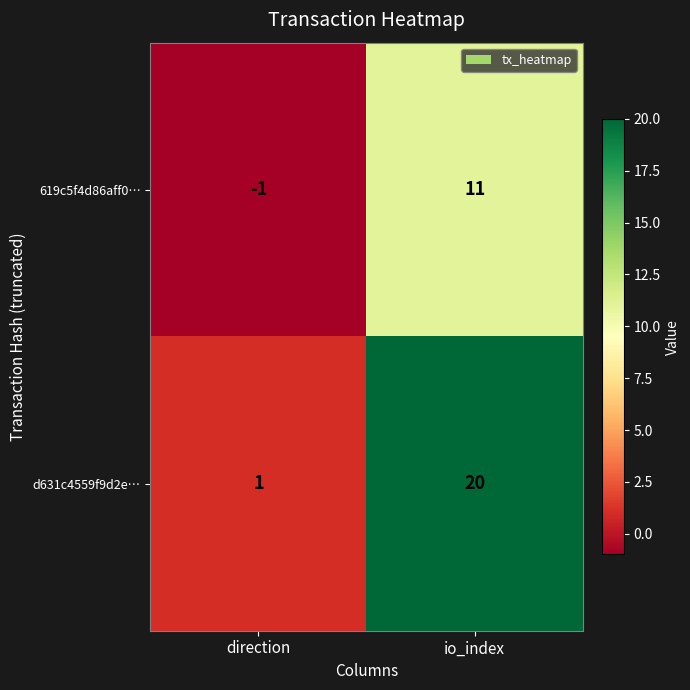

At which category is the sum across all series the highest?

io_index